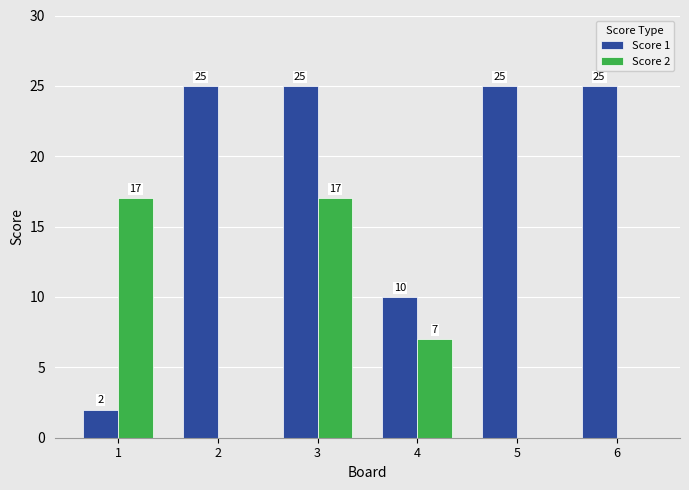

What is the greatest value displayed?

25